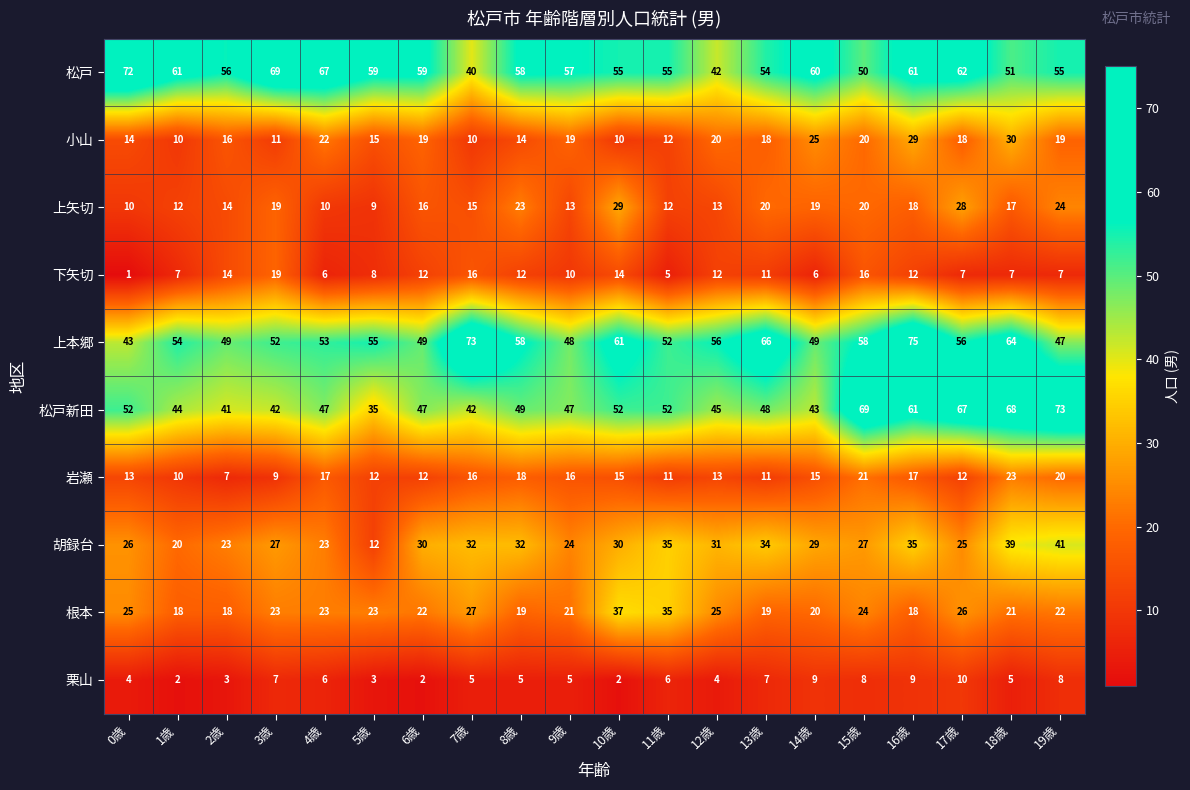

At 0歳, list the series in order from smallest to largest.

下矢切, 栗山, 上矢切, 岩瀬, 小山, 根本, 胡録台, 上本郷, 松戸新田, 松戸